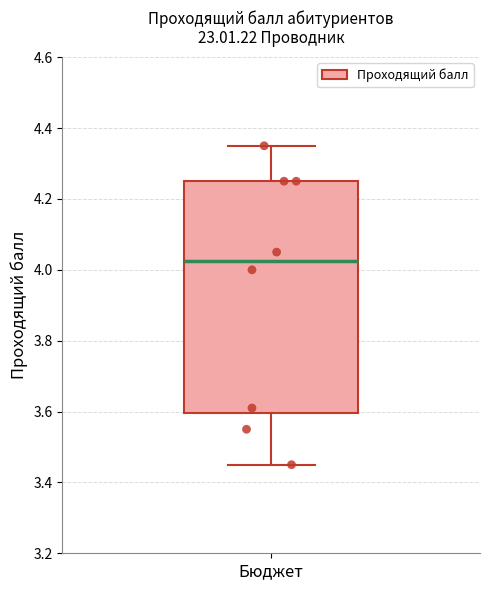

Where does the median line of the box for Бюджет sit on the y-axis? The values are not printed on the chart, so give them approximately, as read against the axis.

4.02